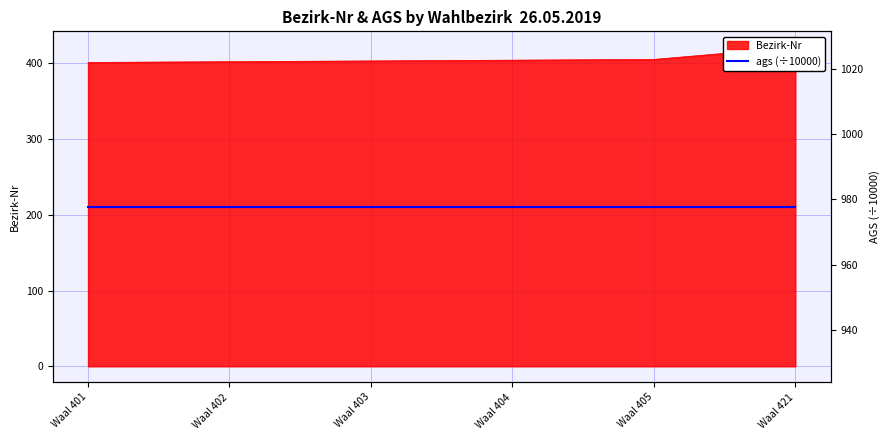

Is it true that the value at Waal 405 is 89?

False